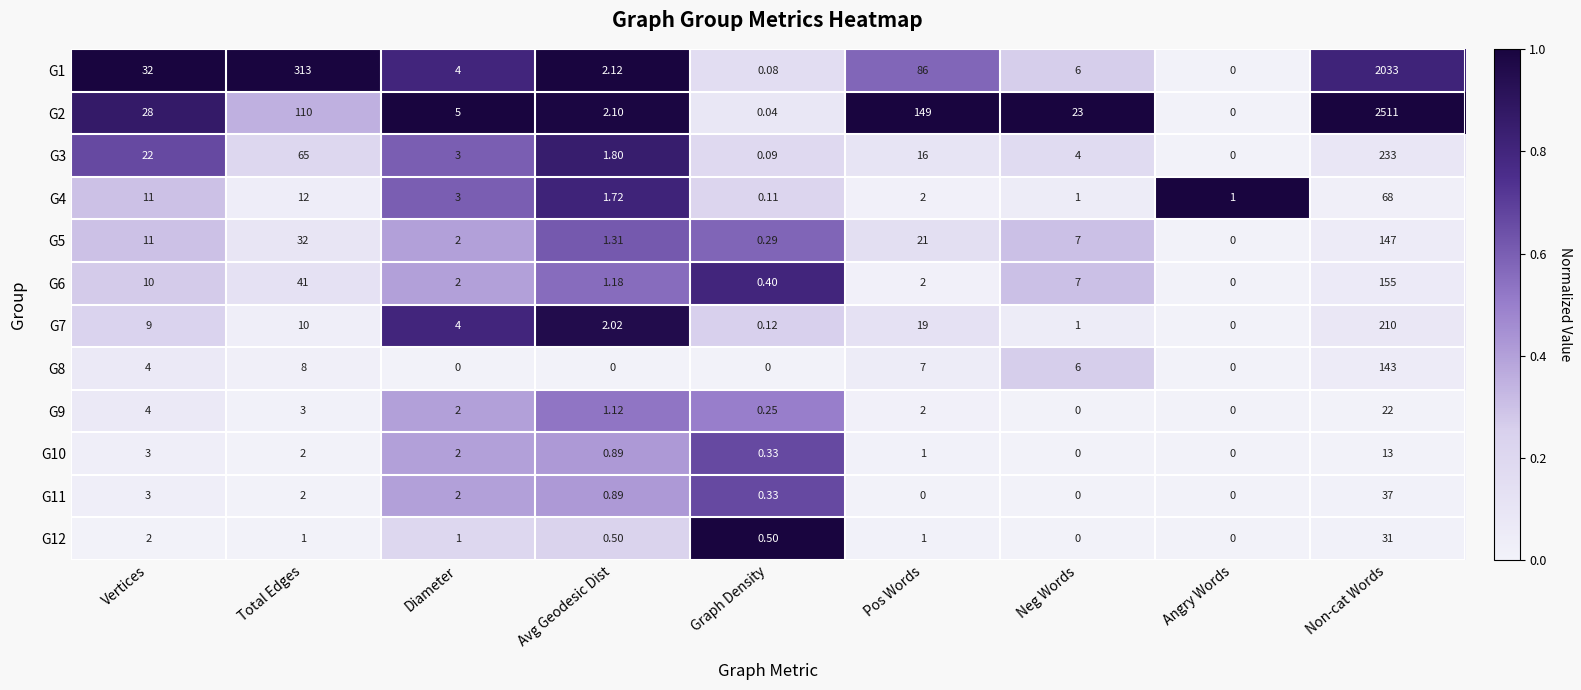

Is the value of G3 at Avg Geodesic Dist greater than the value of G12 at Neg Words?

Yes